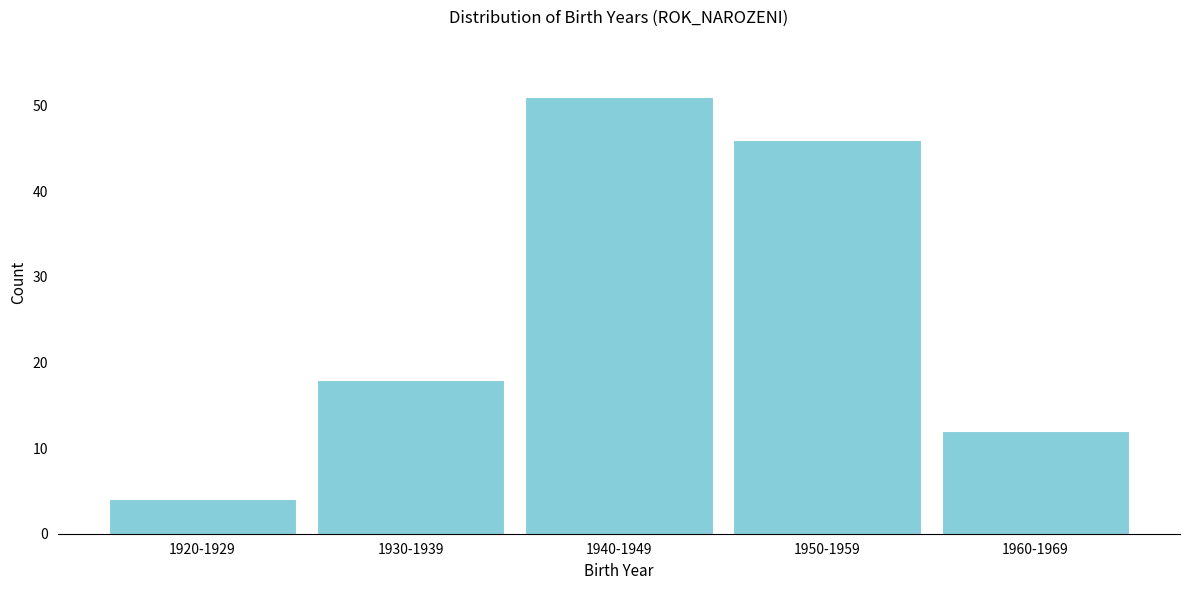

Reading left to right, what are all the values shown in this chart?

4	18	51	46	12